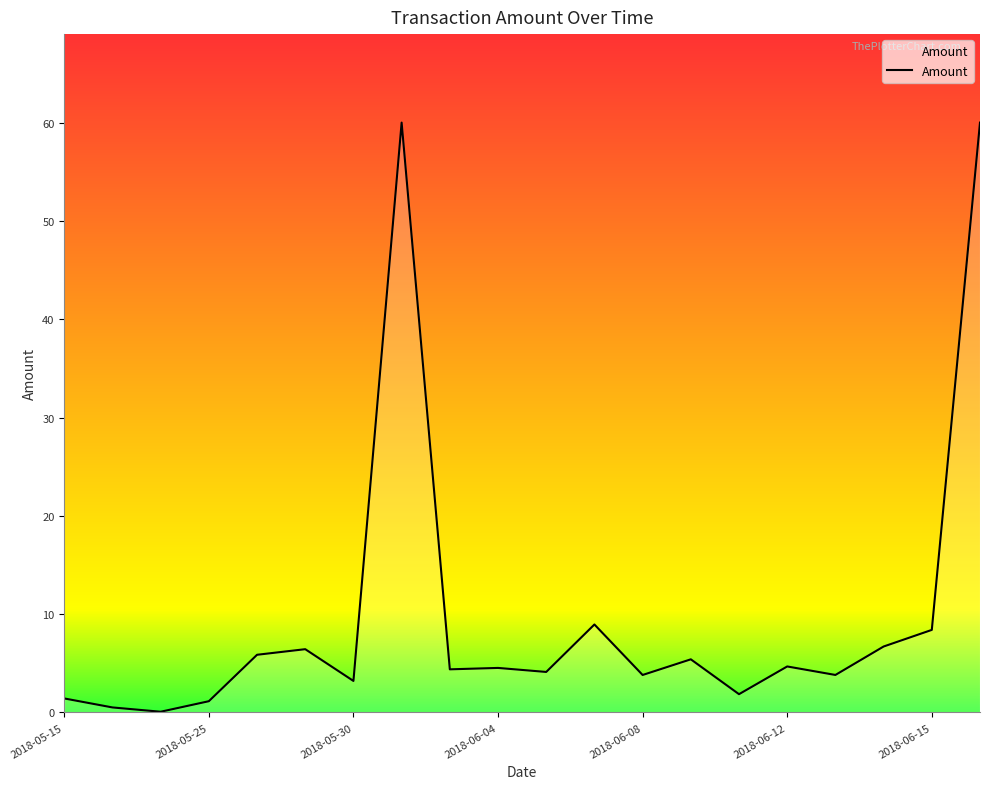

What is the difference between the maximum and minimum values?

59.9